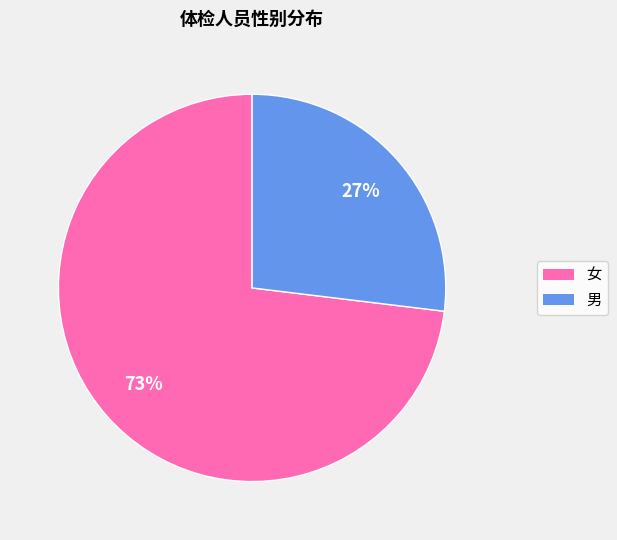

Is there a majority slice in this chart?

Yes